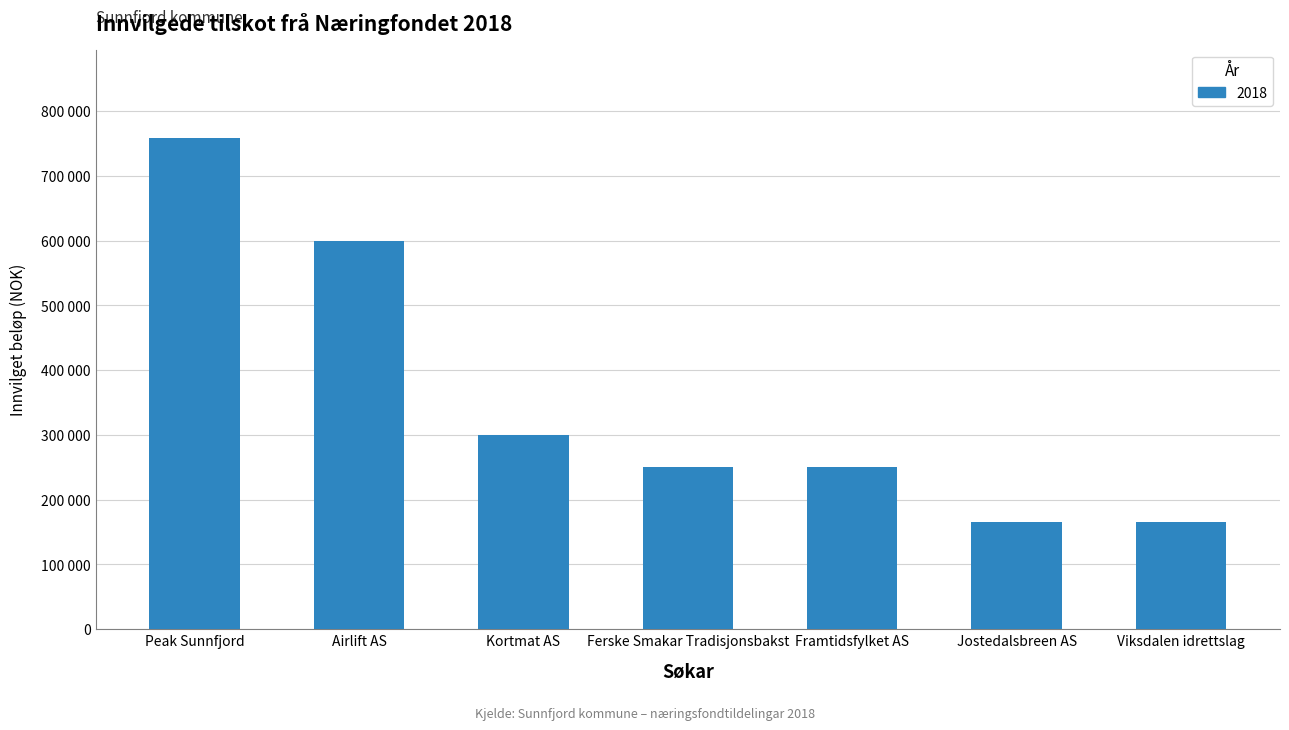

Are the bars horizontal?

No